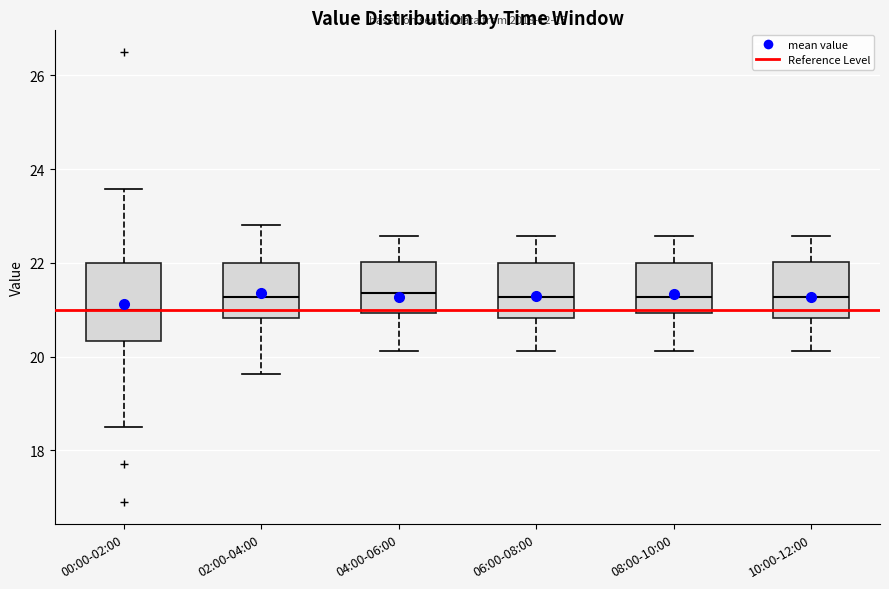

Reading left to right, read every box against the y-axis: the position of its median line, the range the box covers, and the ends of its whiskers. The values are not printed on the chart, so give them approximately, as read against the axis.

00:00-02:00: median 21.0, box 20.4 to 22.0, whiskers 18.6 to 23.6
02:00-04:00: median 21.2, box 20.8 to 22.0, whiskers 19.6 to 22.8
04:00-06:00: median 21.4, box 21.0 to 22.0, whiskers 20.2 to 22.6
06:00-08:00: median 21.2, box 20.8 to 22.0, whiskers 20.2 to 22.6
08:00-10:00: median 21.2, box 21.0 to 22.0, whiskers 20.2 to 22.6
10:00-12:00: median 21.2, box 20.8 to 22.0, whiskers 20.2 to 22.6